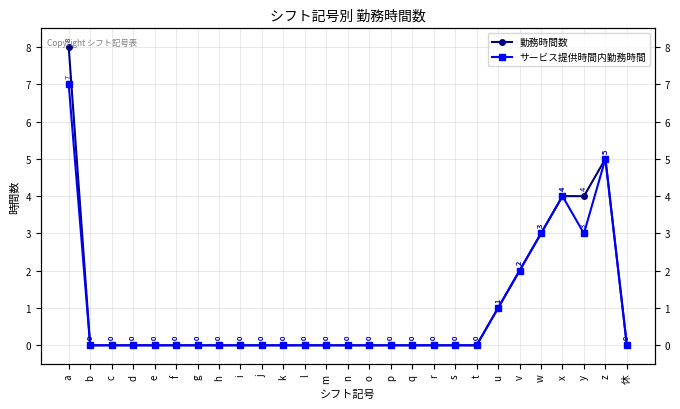

Where is 勤務時間数 nearest to the value 4?

x